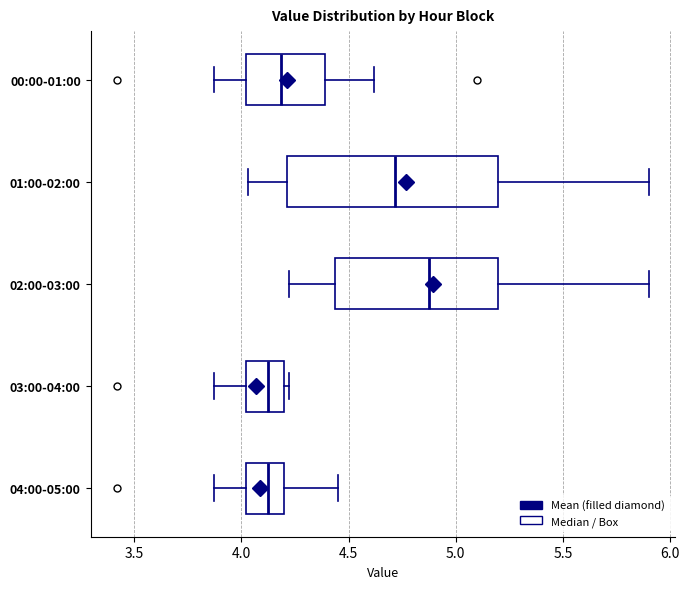

Where does the left whisker of the box for 00:00-01:00 end on the x-axis? The values are not printed on the chart, so give them approximately, as read against the axis.

3.85